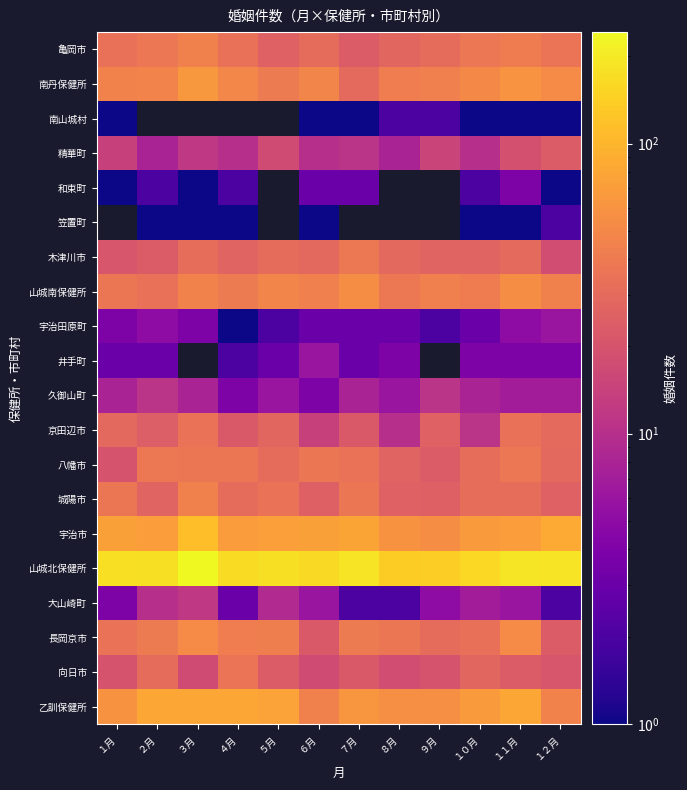

What is the difference between the highest and lowest values at １月?

173.0